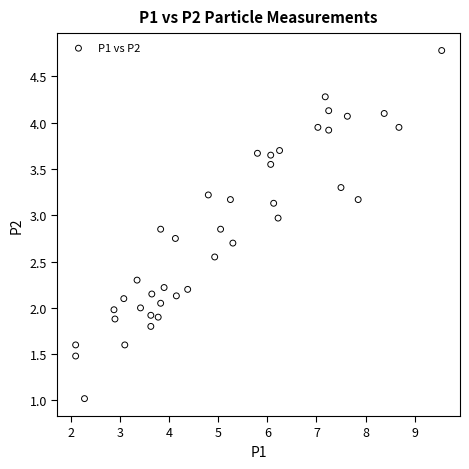

What is the range of X values (max minus min)?

7.5